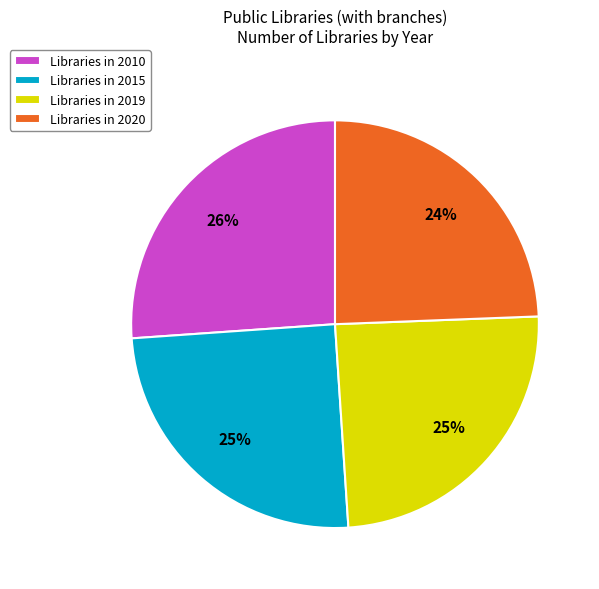

Does any single category account for the majority?

No